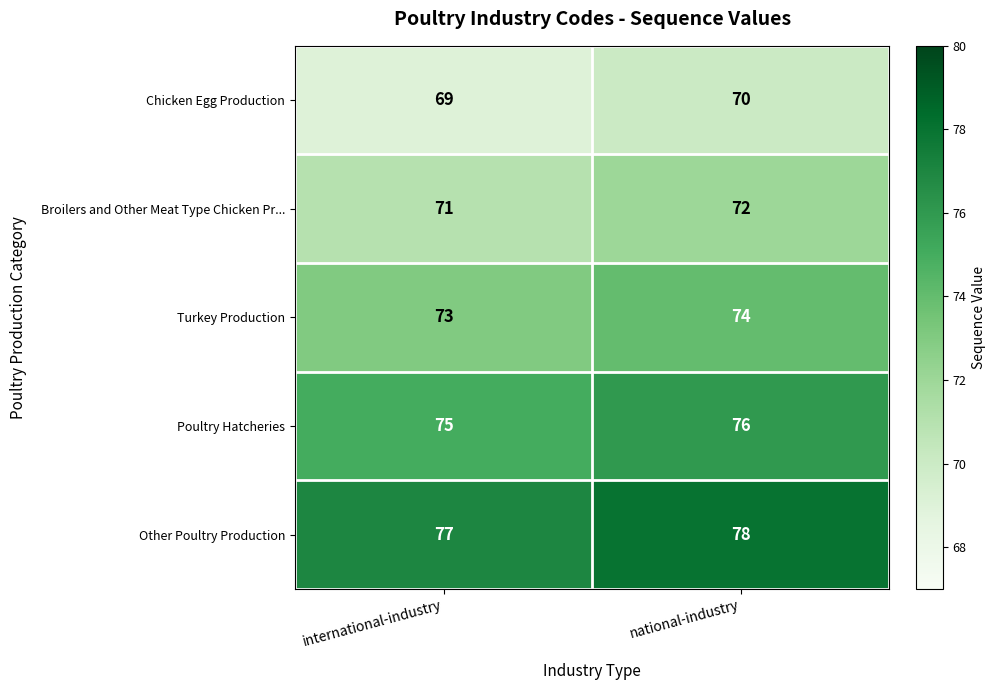

What is the maximum value shown in the chart?

78